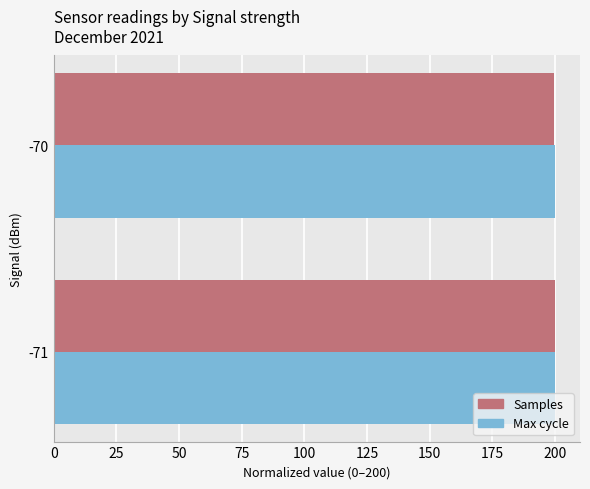

What is the total value across all series at -70?

399.6